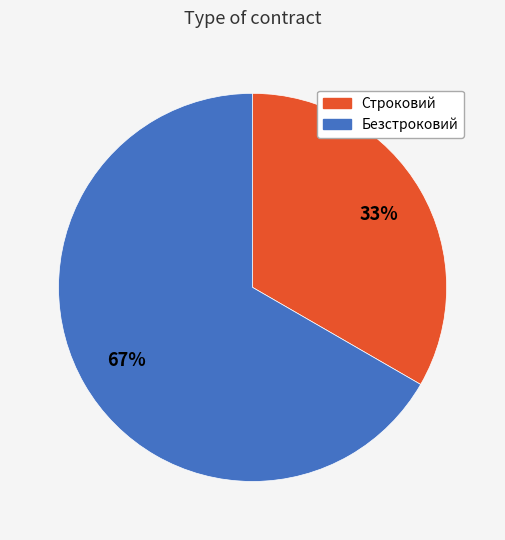

What is the largest slice in the pie chart?

Безстроковий